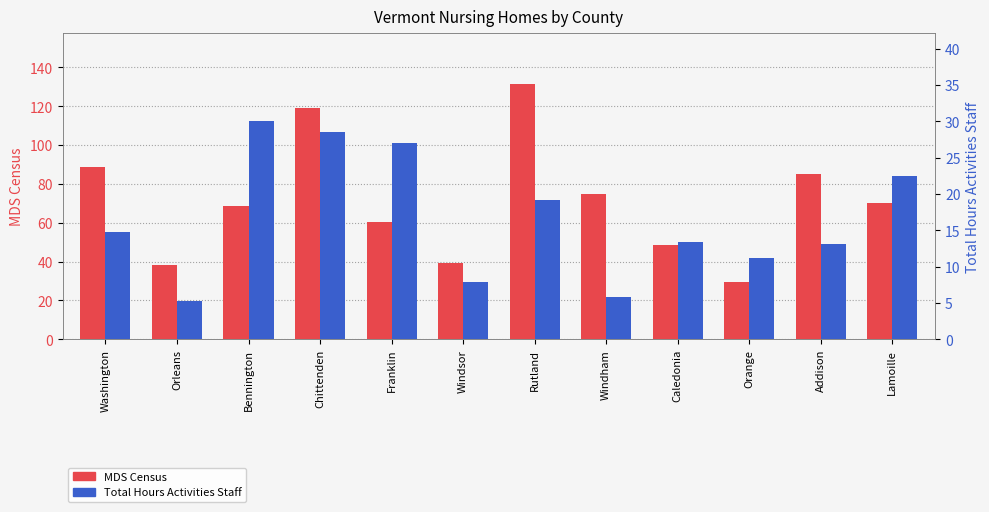

What is the label of the 1st bar from the left?

Washington